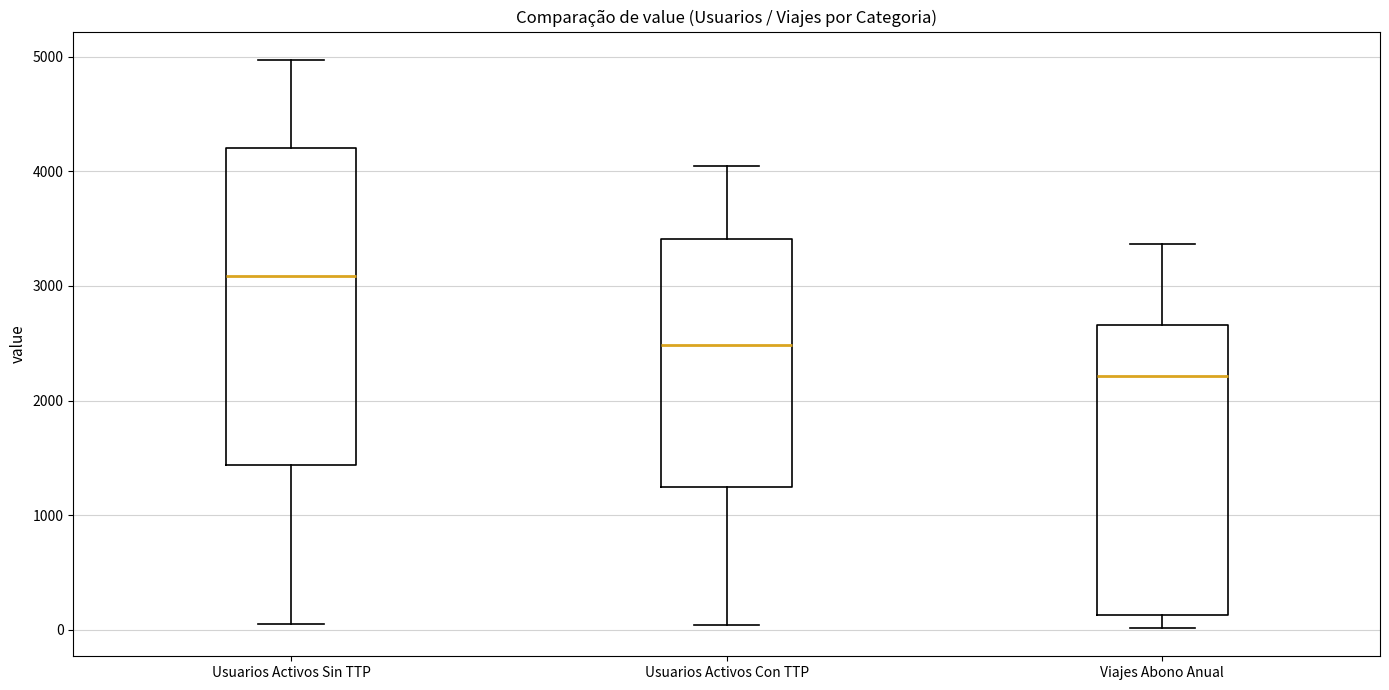

Which box is the tallest, from its lower edge to its upper edge?

Usuarios Activos Sin TTP